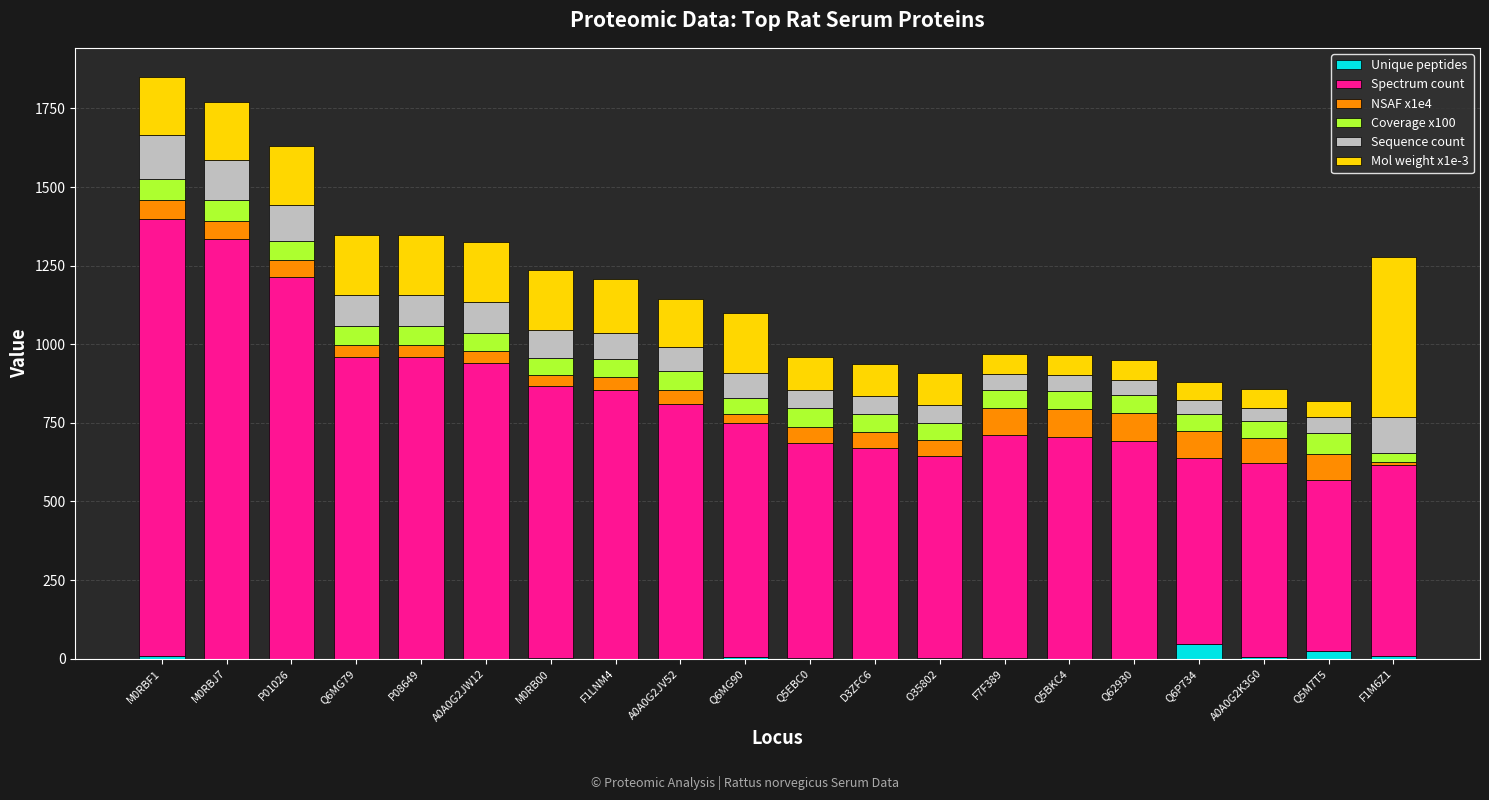

Is it true that Unique peptides equals 0.0 at Q6MG79?

True